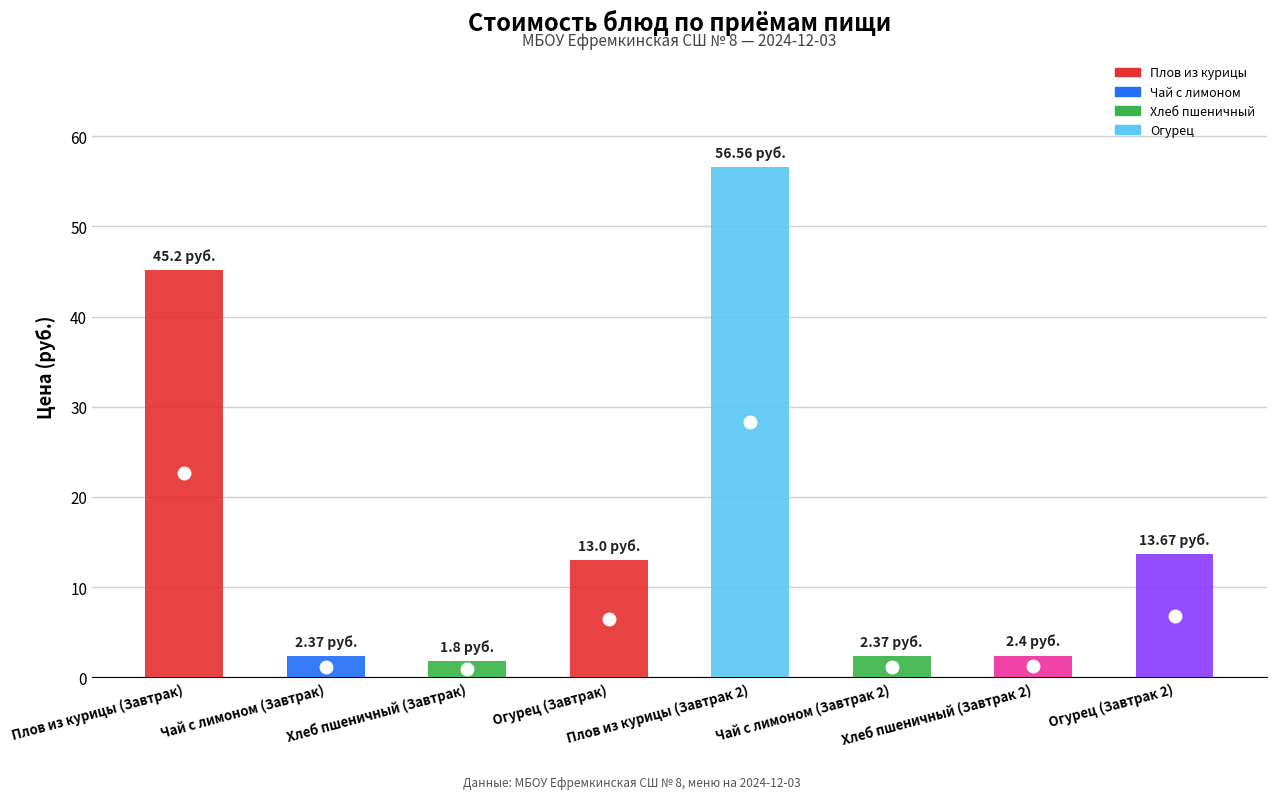

Where is the data nearest to the value 29?

Огурец (Завтрак 2)